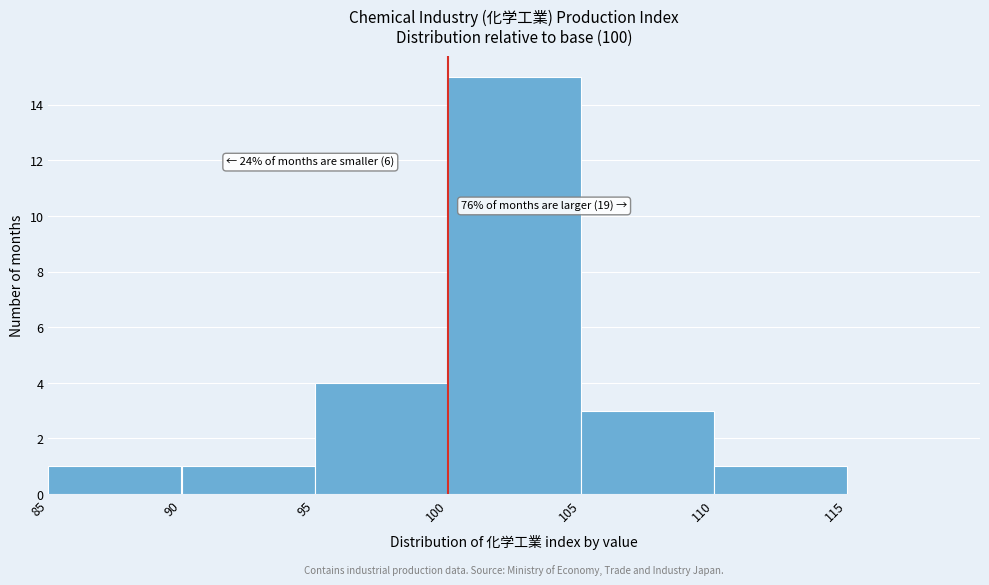

Over which range of the x-axis is the bar tallest?

100 to 105